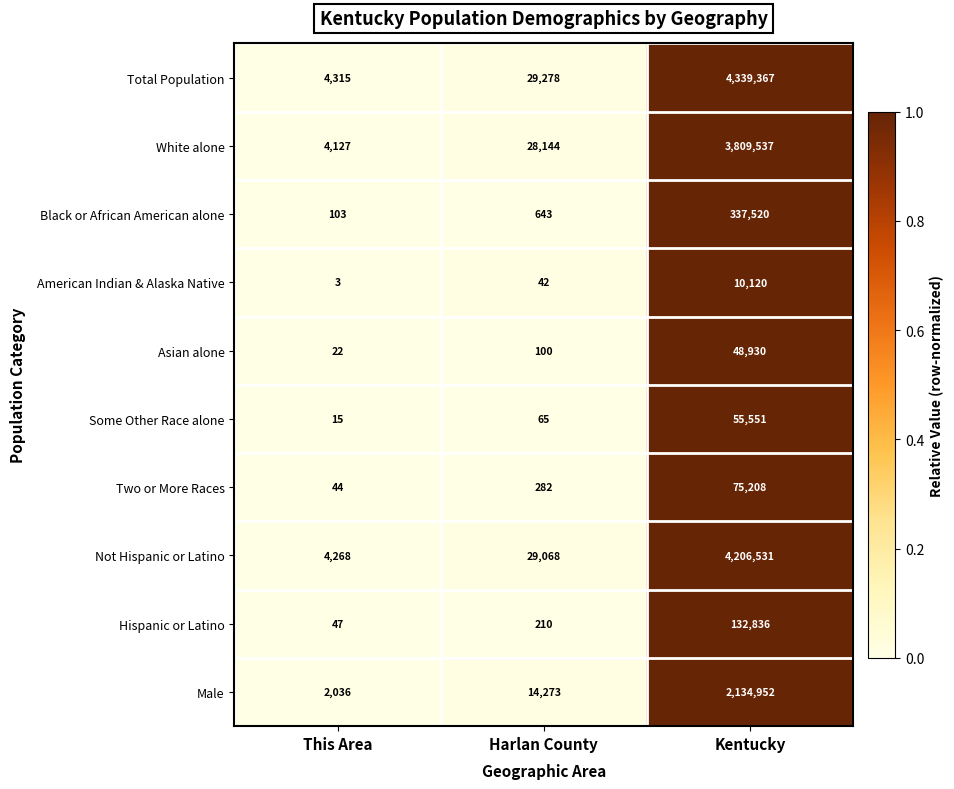

Which label corresponds to the largest value in the chart?

Kentucky